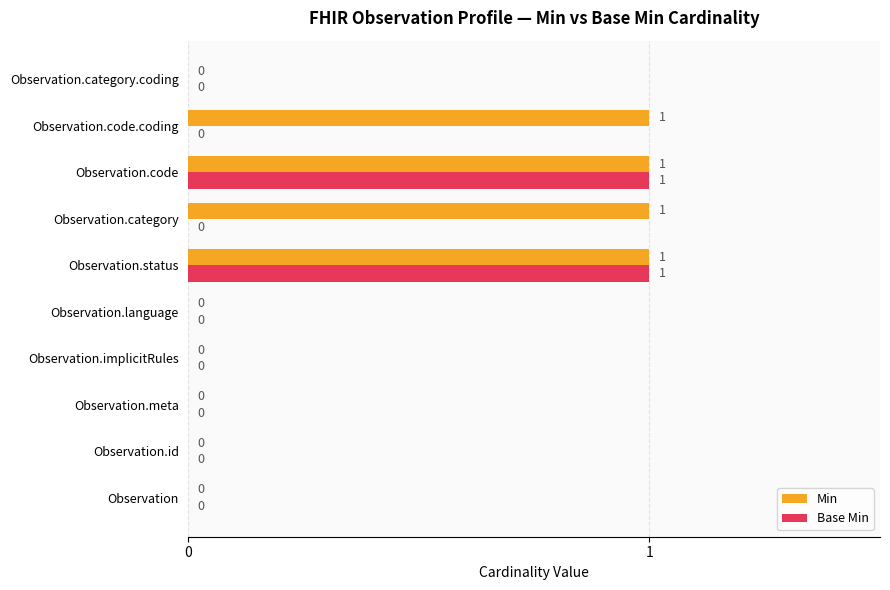

The Min series shows 1 at Observation.code.coding. True or false?

True